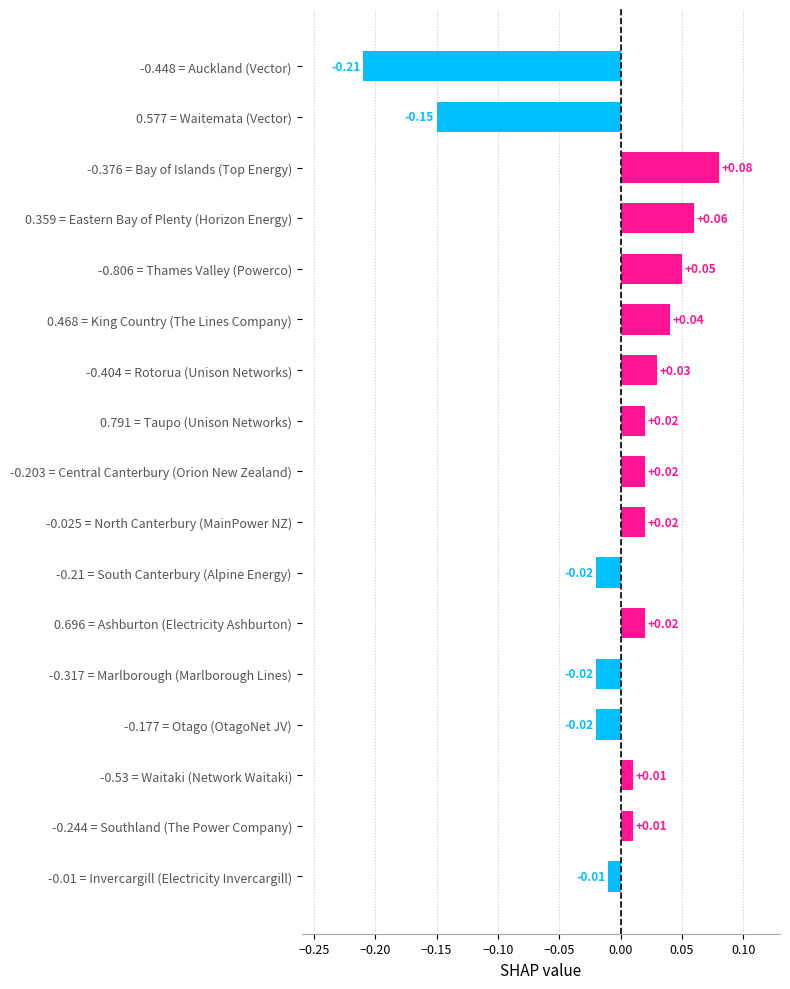

What is the difference between the maximum and minimum values?

0.3